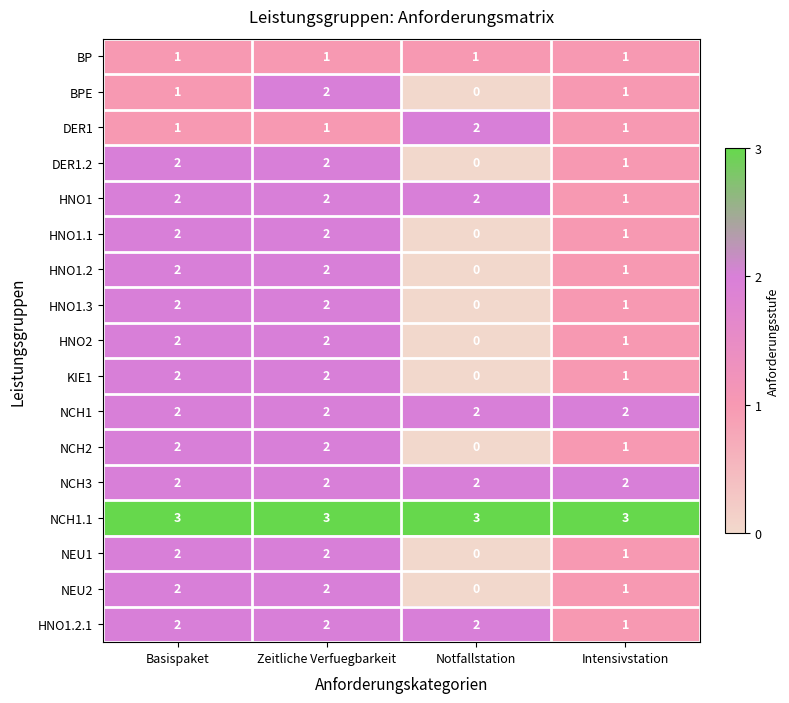

How many distinct data groups are displayed?

17